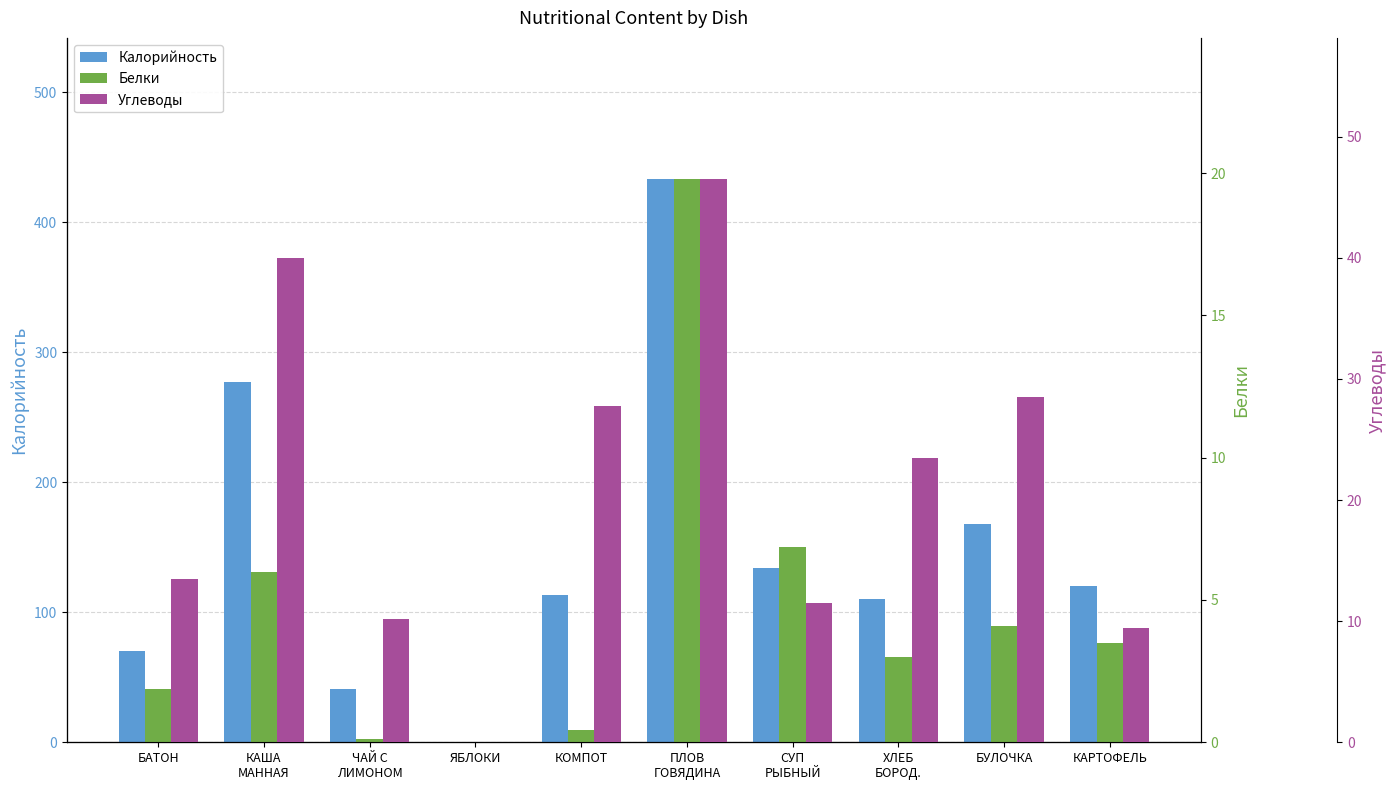

Does the chart contain any negative values?

No